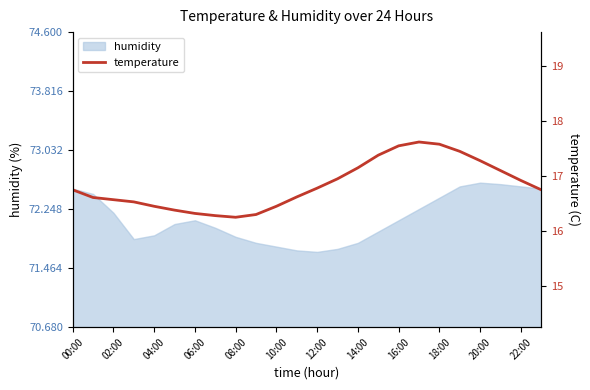

What is the lowest value of the humidity series?

71.7